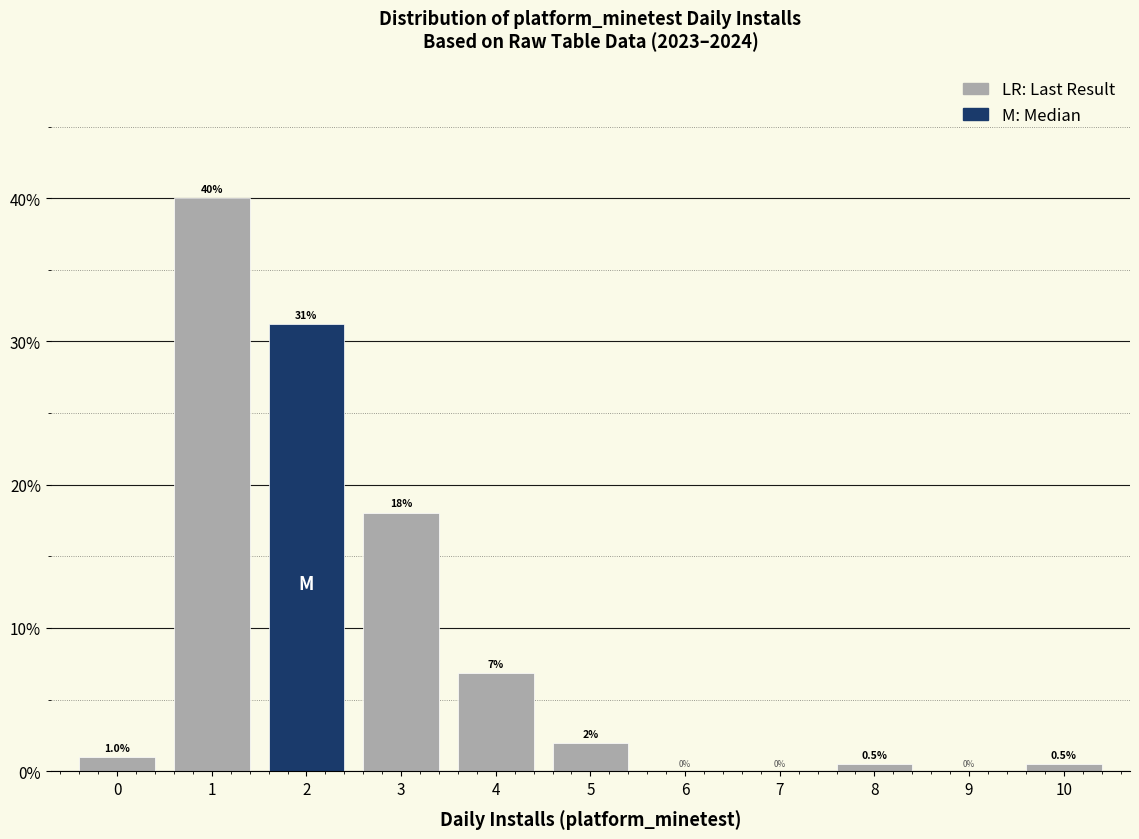

Over which range of the x-axis is the bar tallest?

0.5 to 1.5